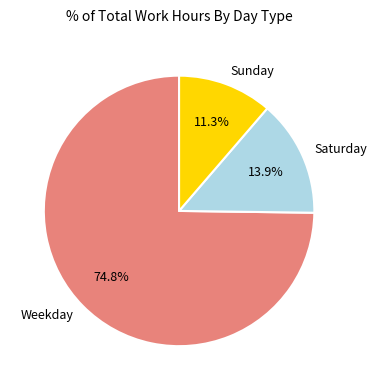

Combined, what portion of the pie is Weekday and Sunday?

86.1%